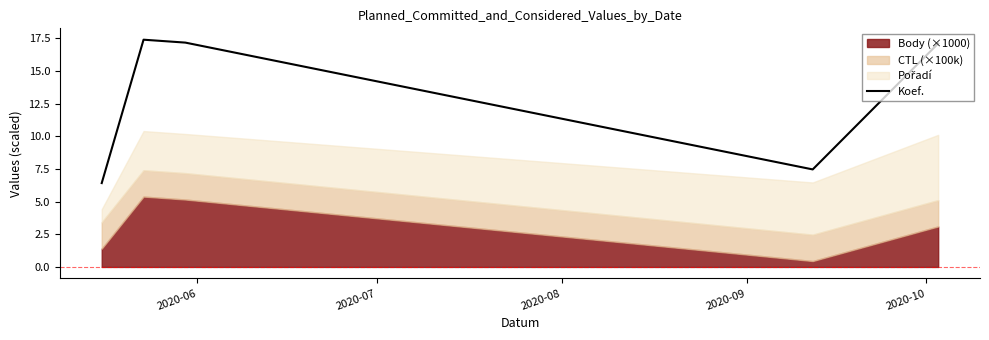

The value at 2020-10 is 17.1. True or false?

True